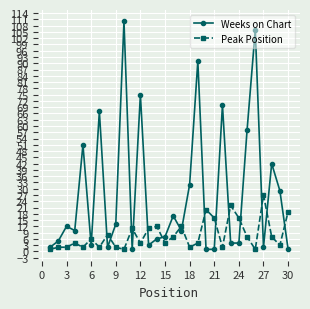

True or false: Peak Position has more than 1 interior local peaks.

True